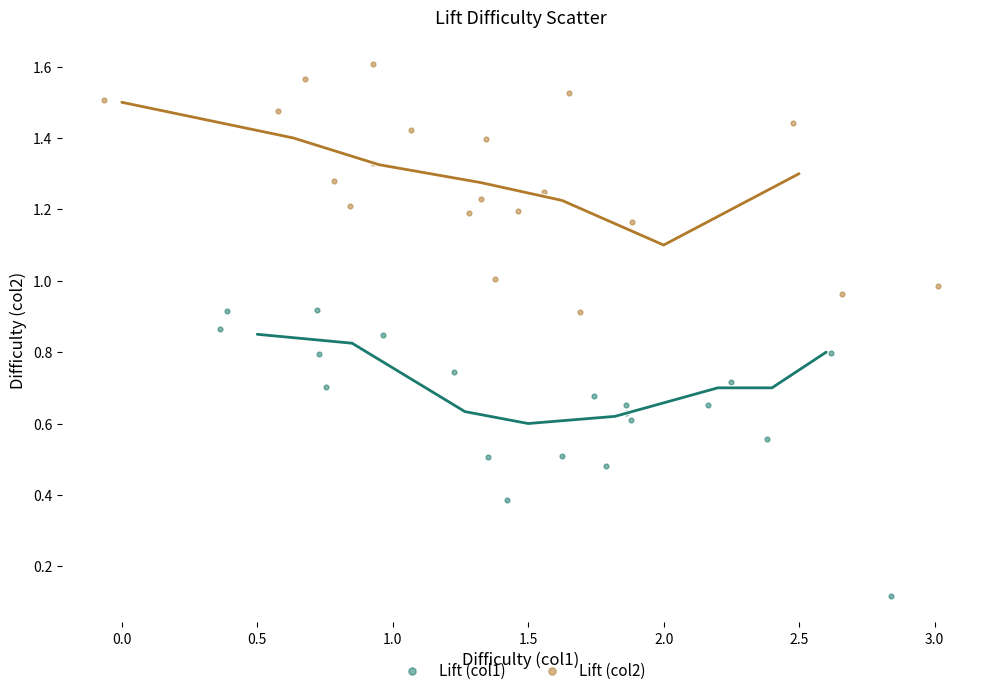

Which series contains the lowest Y value?

Lift (col1)